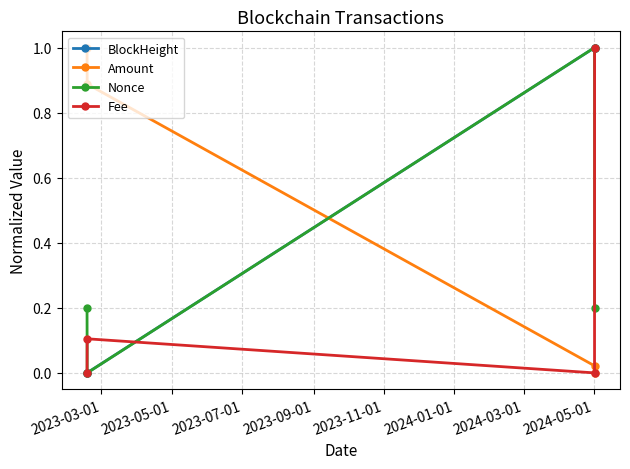

What is the value of the Fee point at the 4th from the left?

1.0